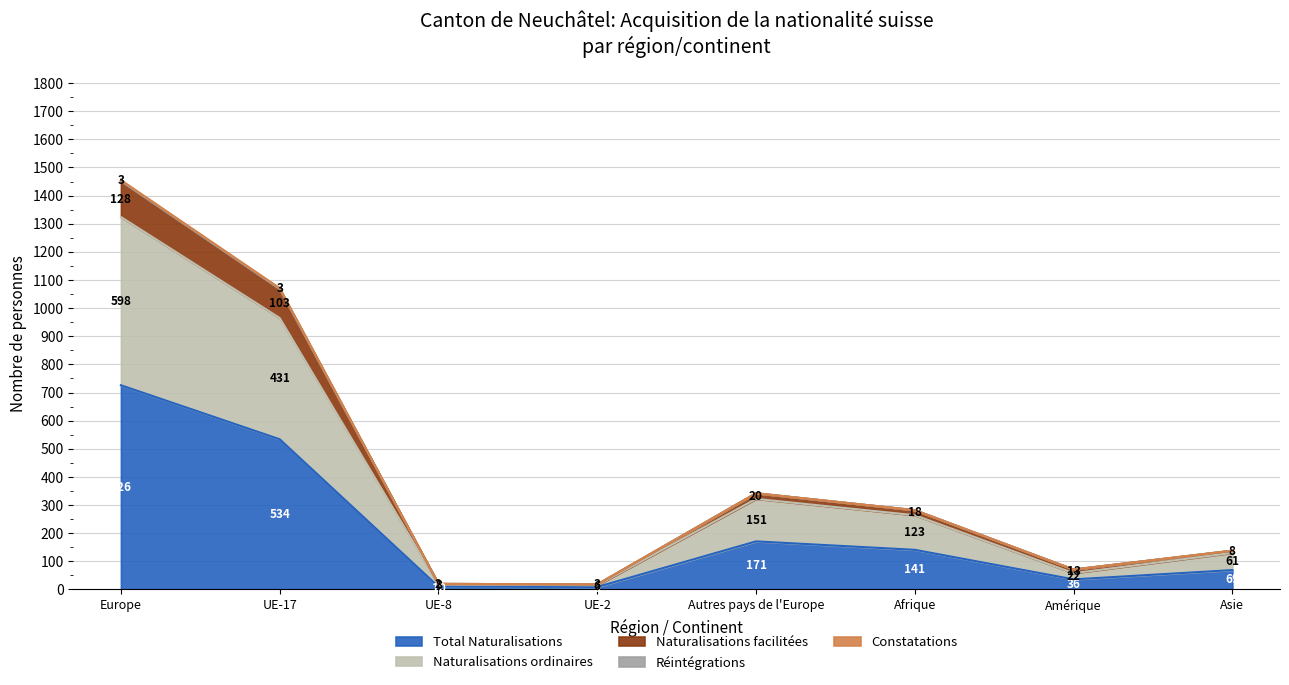

True or false: Naturalisations ordinaires and Naturalisations facilitées cross at least once.

False